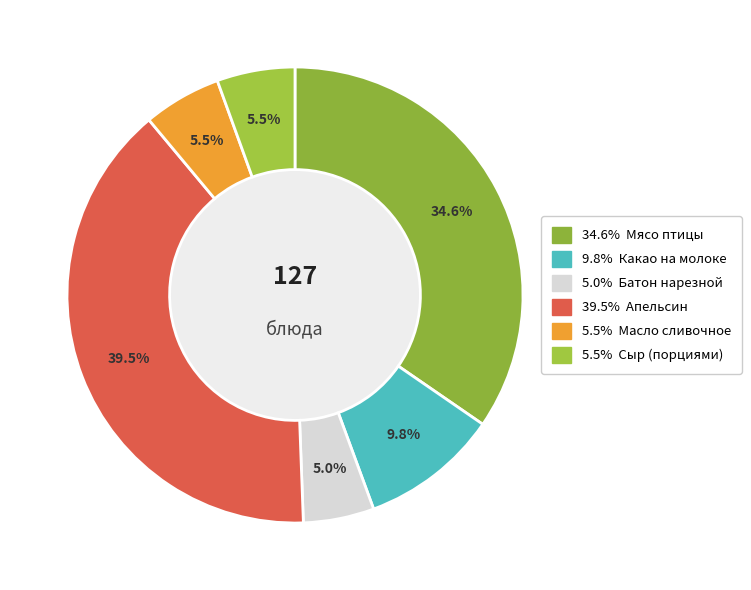

How many slices are in this pie chart?

6